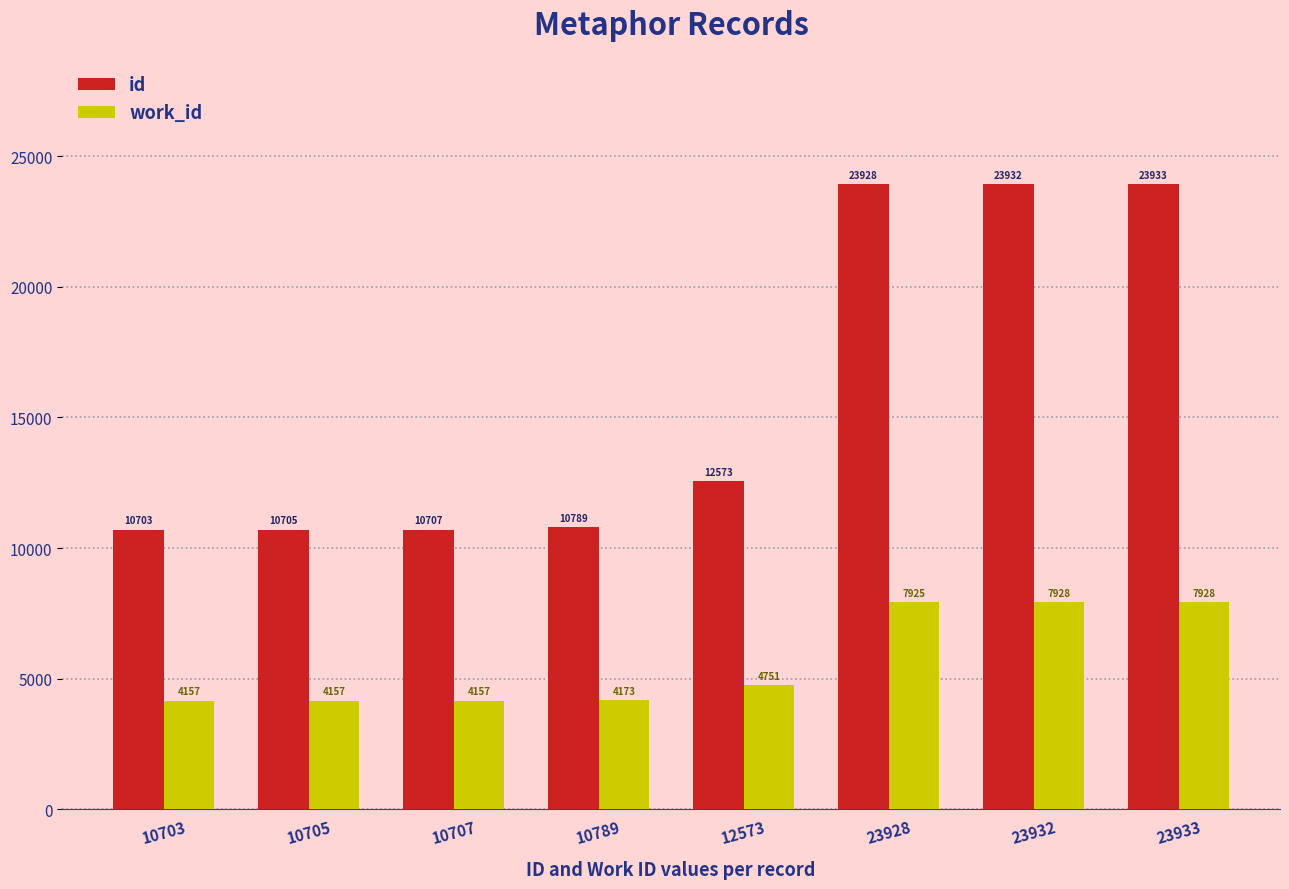

Which category has the highest value across all series?

23933